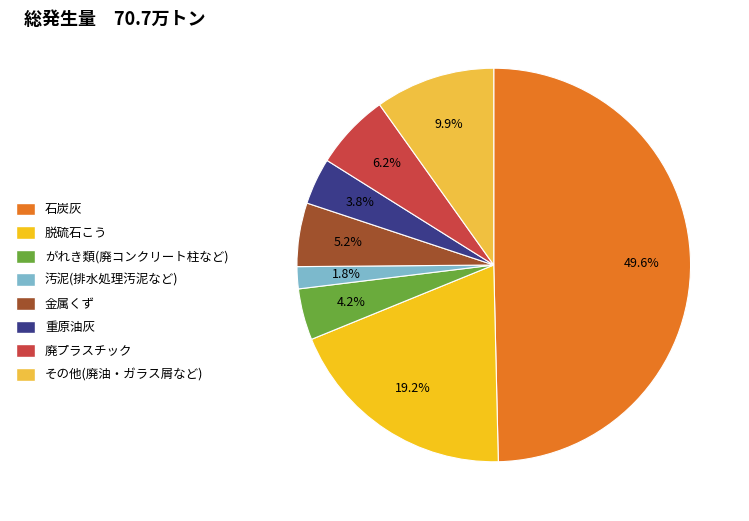

To the nearest percent, what is the difference between the largest and smallest slice percentages?

48%